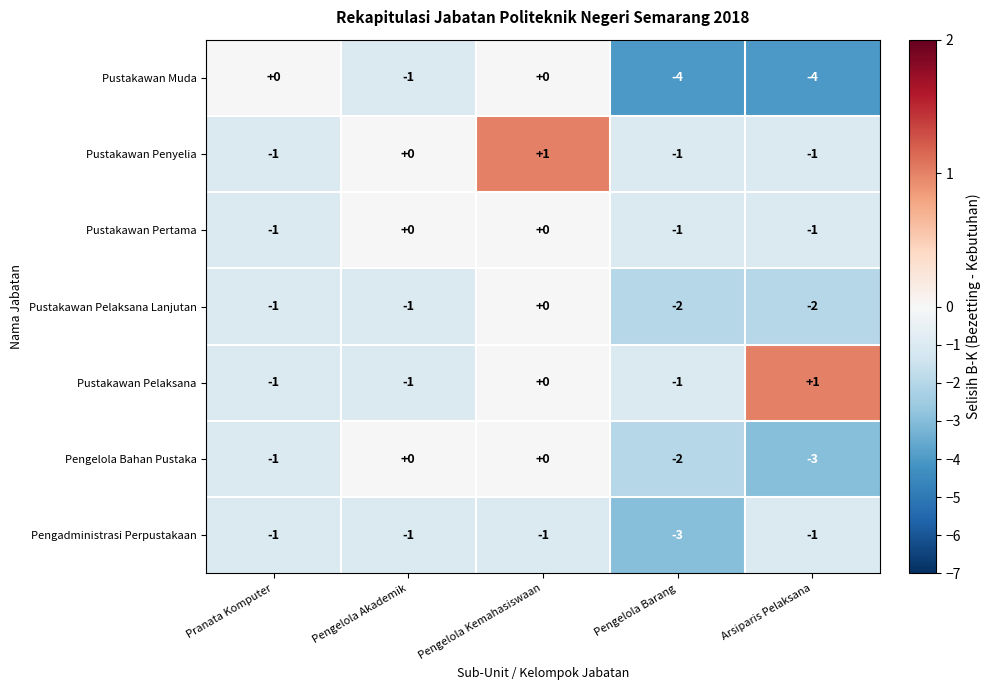

Which series has the widest spread of values?

Pustakawan Muda